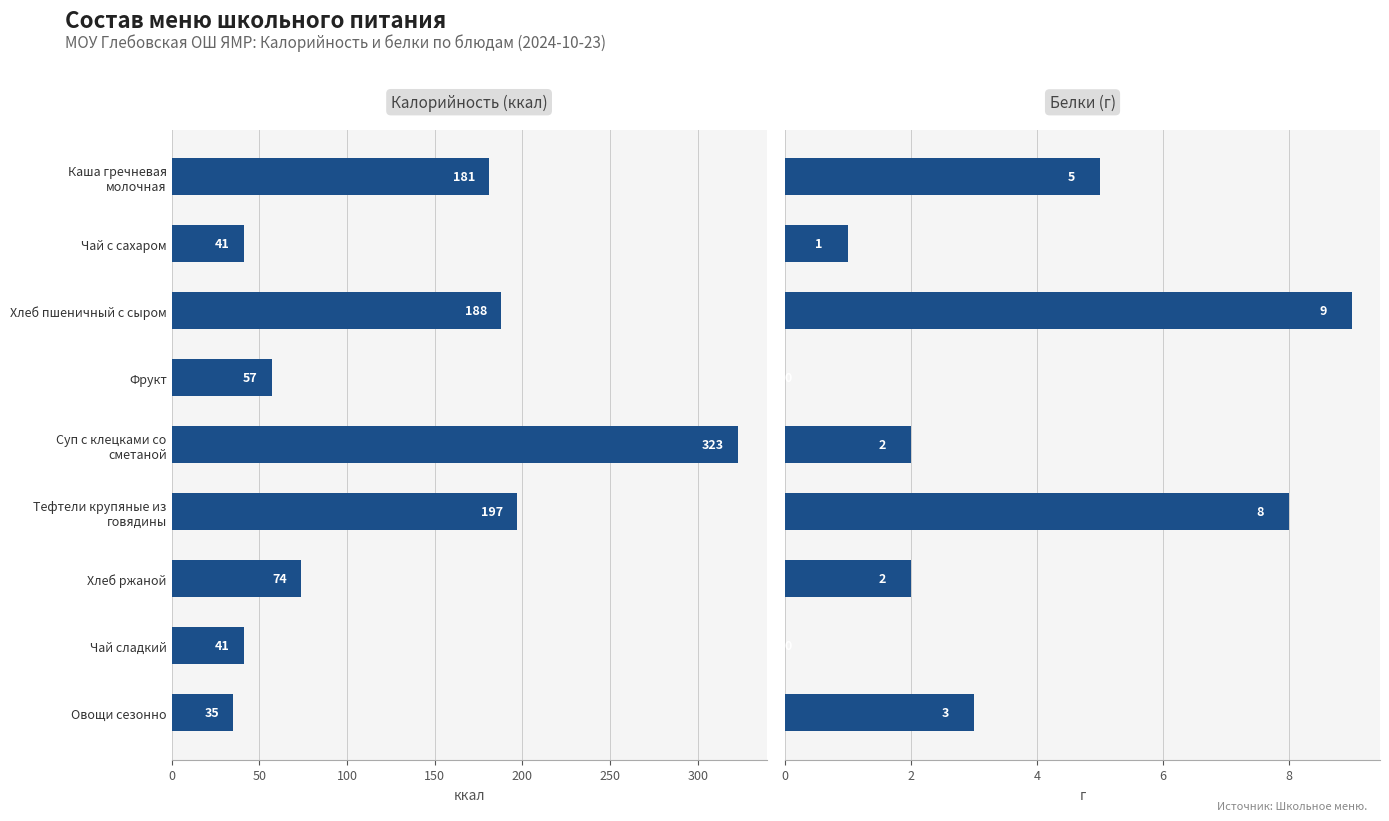

Which series has the largest total across all categories?

Калорийность